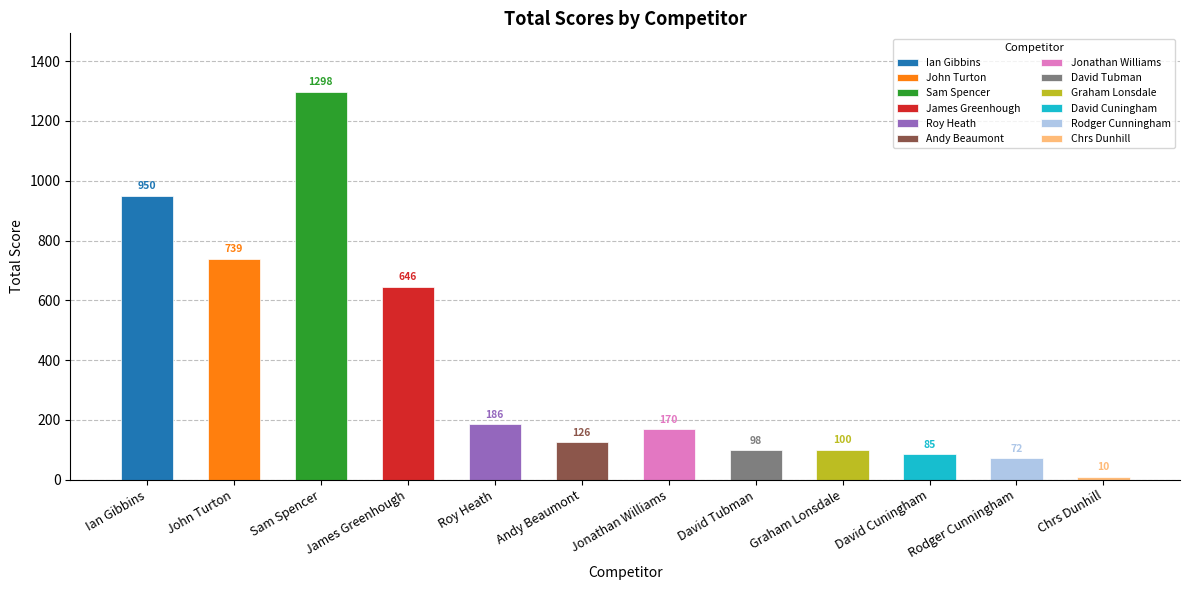

Rank the categories by value from lowest to highest.

Chrs Dunhill, Rodger Cunningham, David Cuningham, David Tubman, Graham Lonsdale, Andy Beaumont, Jonathan Williams, Roy Heath, James Greenhough, John Turton, Ian Gibbins, Sam Spencer